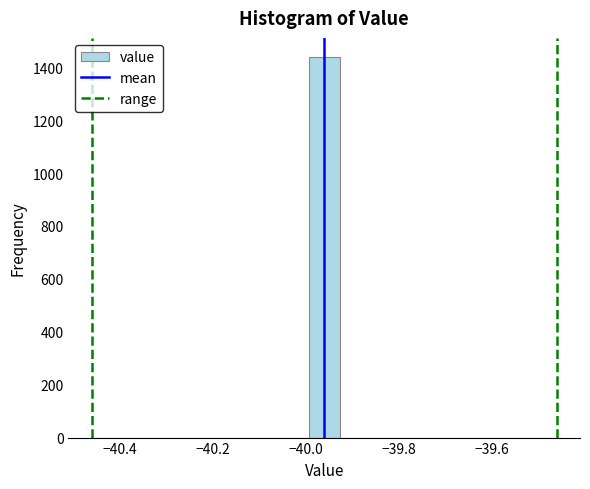

Around what value on the x-axis is the tallest bar? Give the approximate position of its centre, as read against the axis.

-39.96